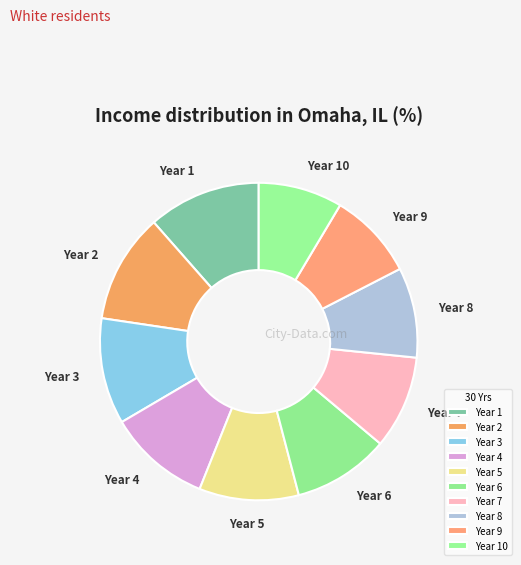

Does any single category account for the majority?

No